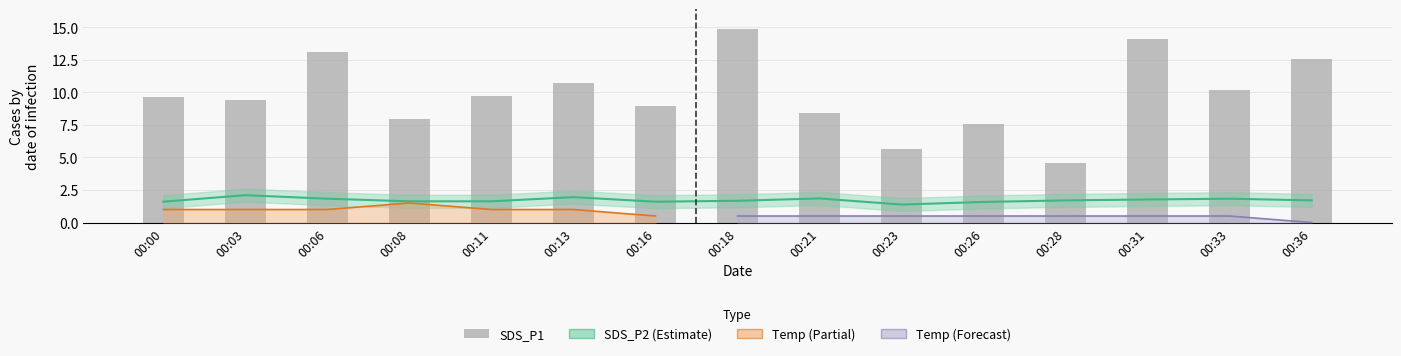

The value at 00:18 is 14.9. True or false?

True